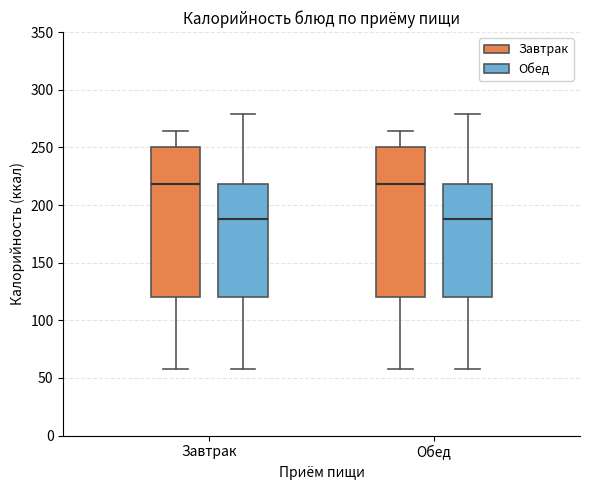

Reading left to right, transcribe this box plot: for each box, give where its median line is, the range the box spans, and where its two whiskers end, as read against the y-axis. The values are not printed on the chart, so give them approximately, as read against the axis.

Завтрак (Завтрак): median 220, box 120 to 250, whiskers 60 to 265
Завтрак (Обед): median 190, box 120 to 220, whiskers 60 to 280
Обед (Завтрак): median 220, box 120 to 250, whiskers 60 to 265
Обед (Обед): median 190, box 120 to 220, whiskers 60 to 280